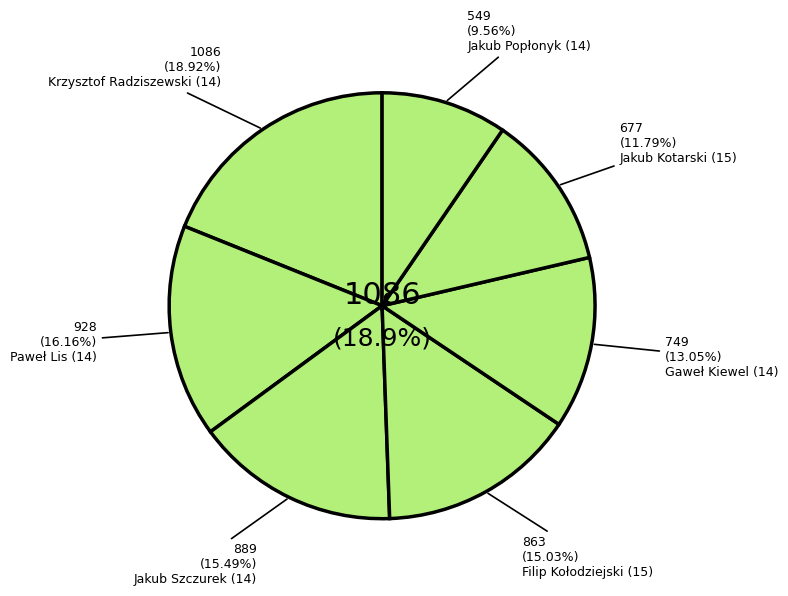

To the nearest percent, what portion does Jakub Szczurek (14) represent?

15%